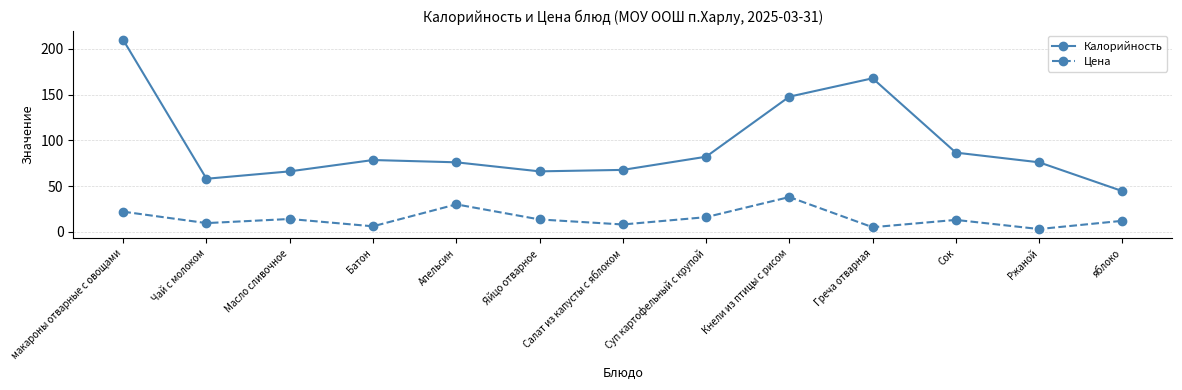

What position from the right is Яйцо отварное?

8